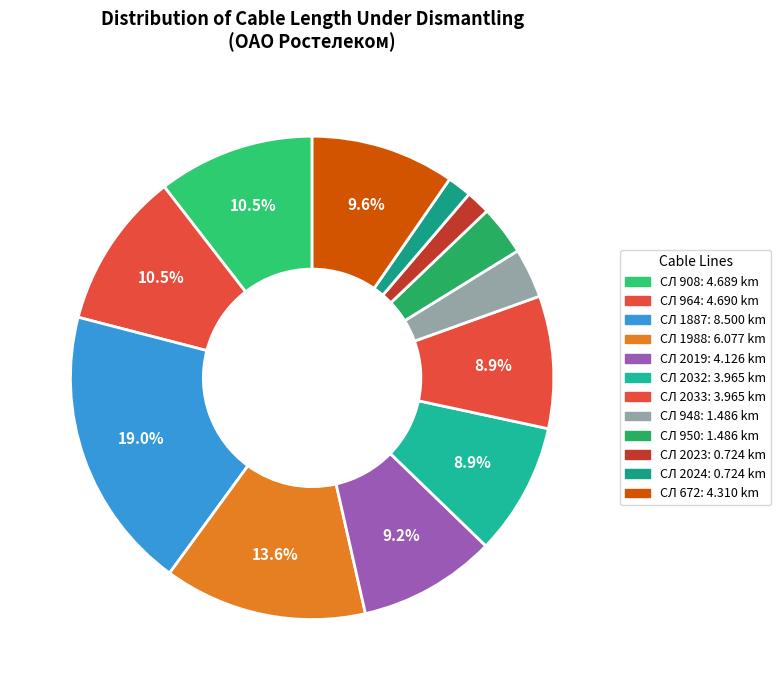

Does СЛ 908 represent more than half of the total?

No